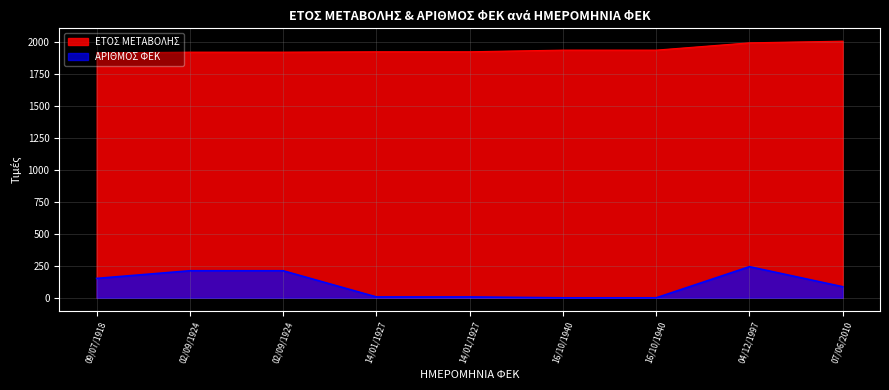

Rank the categories by ΑΡΙΘΜΟΣ ΦΕΚ value from highest to lowest.

04/12/1997, 02/09/1924, 02/09/1924, 09/07/1918, 07/06/2010, 14/01/1927, 14/01/1927, 16/10/1940, 16/10/1940